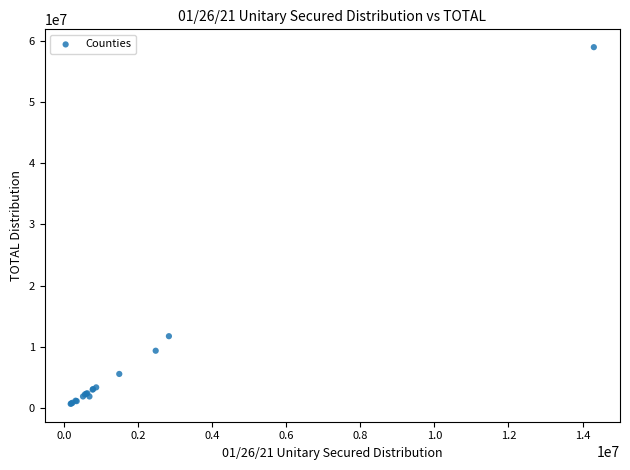

What Y value in the scatter plot is closest to 29820205?

11765701.0